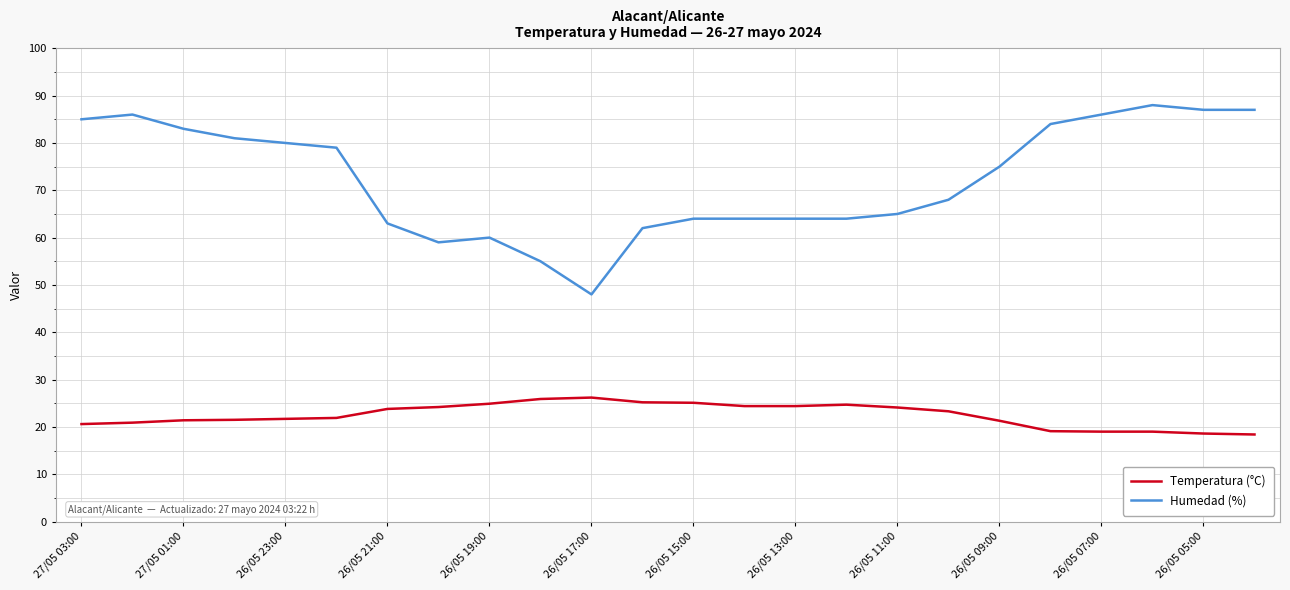

What is the lowest value of the Temperatura (°C) series?

18.4